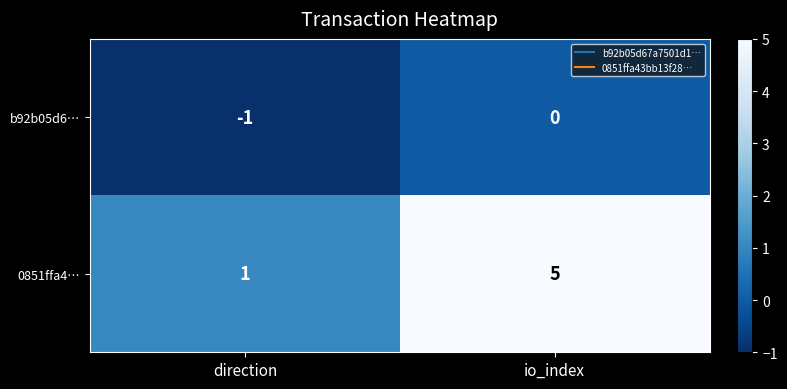

What is the difference between the 0851ffa4… values at io_index and direction?

4